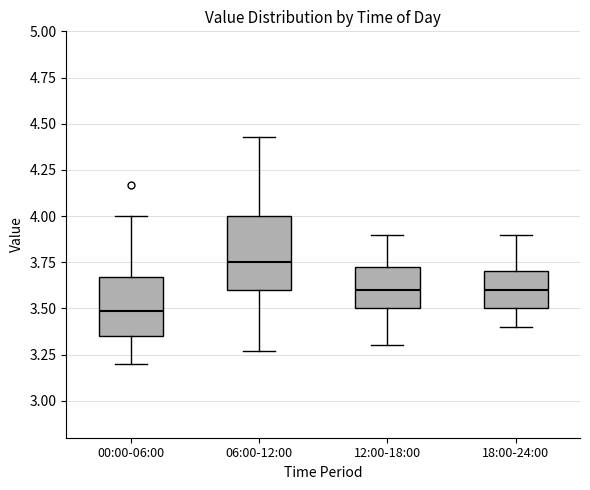

Where does the median line of the box for 18:00-24:00 sit on the y-axis? The values are not printed on the chart, so give them approximately, as read against the axis.

3.60